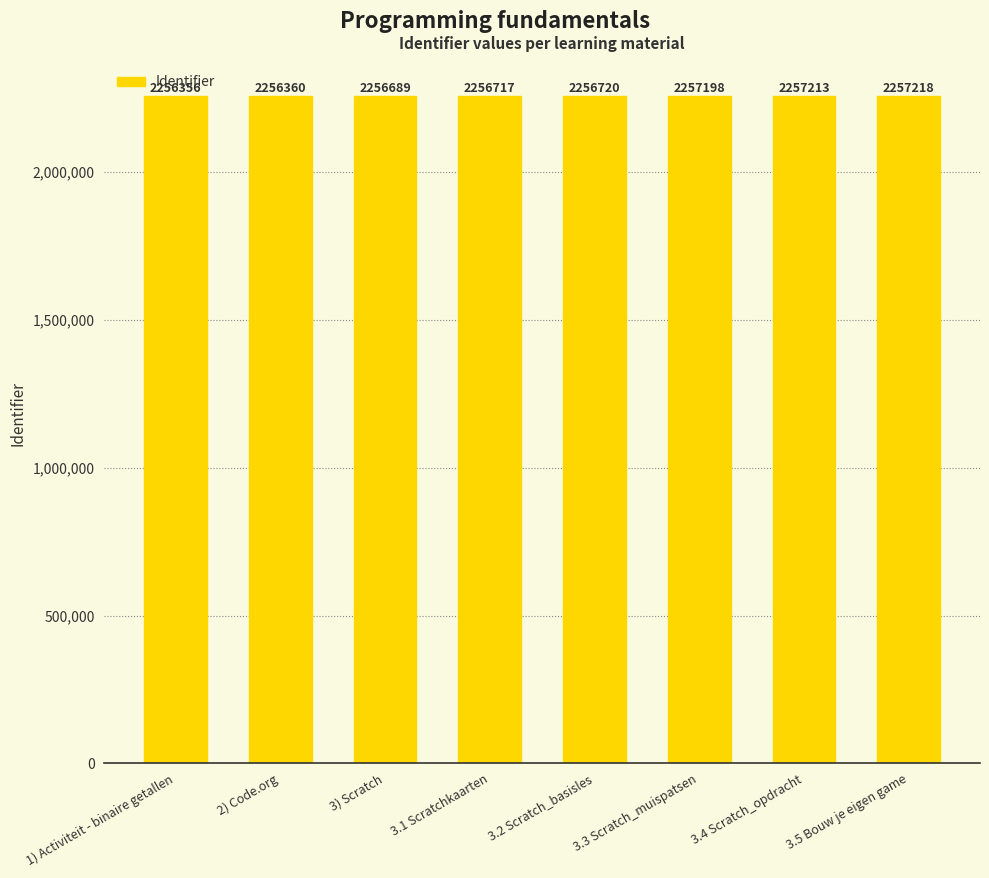

What is the smallest value displayed?

2256356